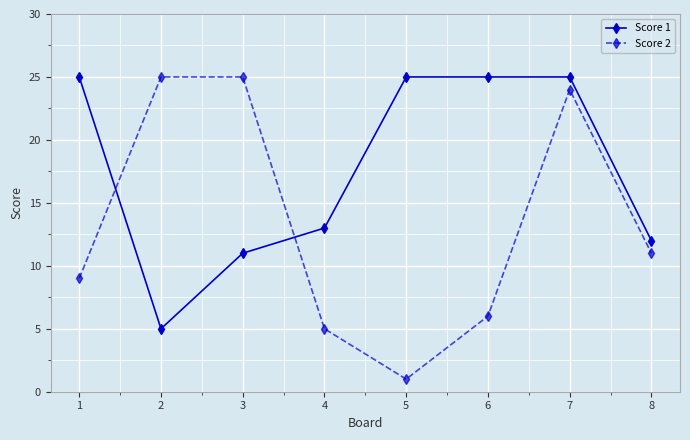

Where is Score 1 nearest to the value 15?

4